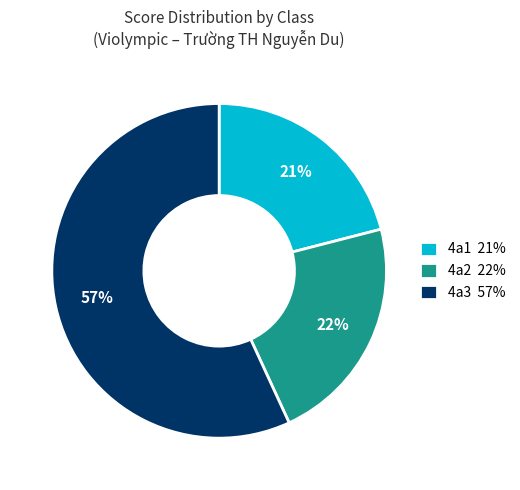

True or false: 4a2 22% accounts for 22% of the total.

True